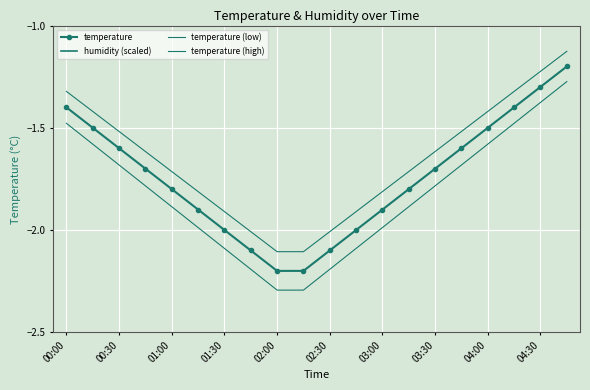

True or false: temperature (low) has a value of -0.5 at 13.

False